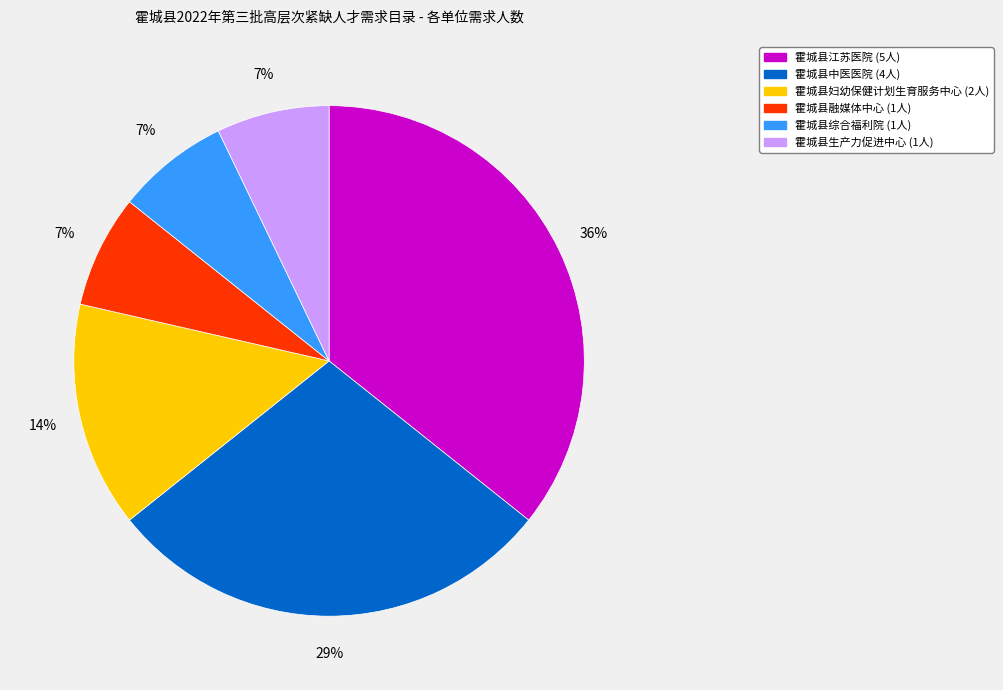

To the nearest percent, what portion does 霍城县融媒体中心 represent?

7%